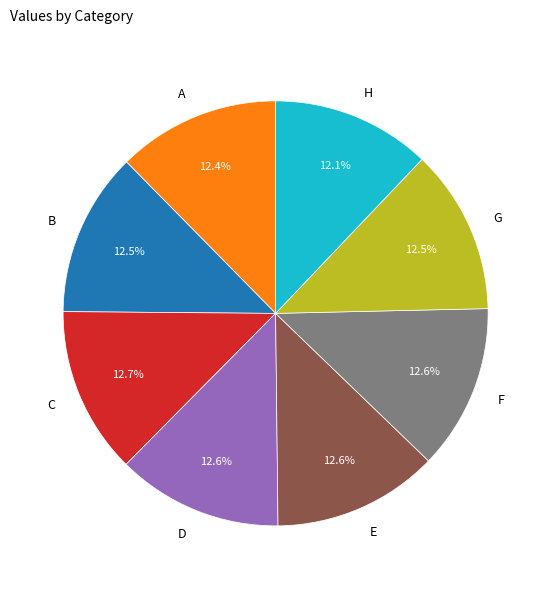

Is there a majority slice in this chart?

No